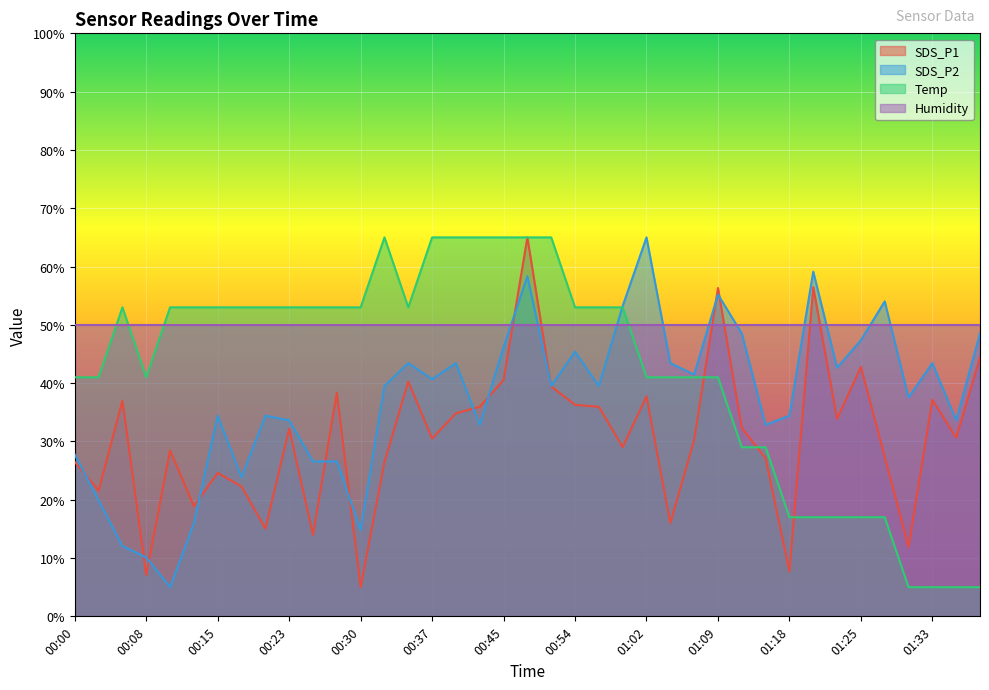

What is the label of the 33rd point from the left?

01:23